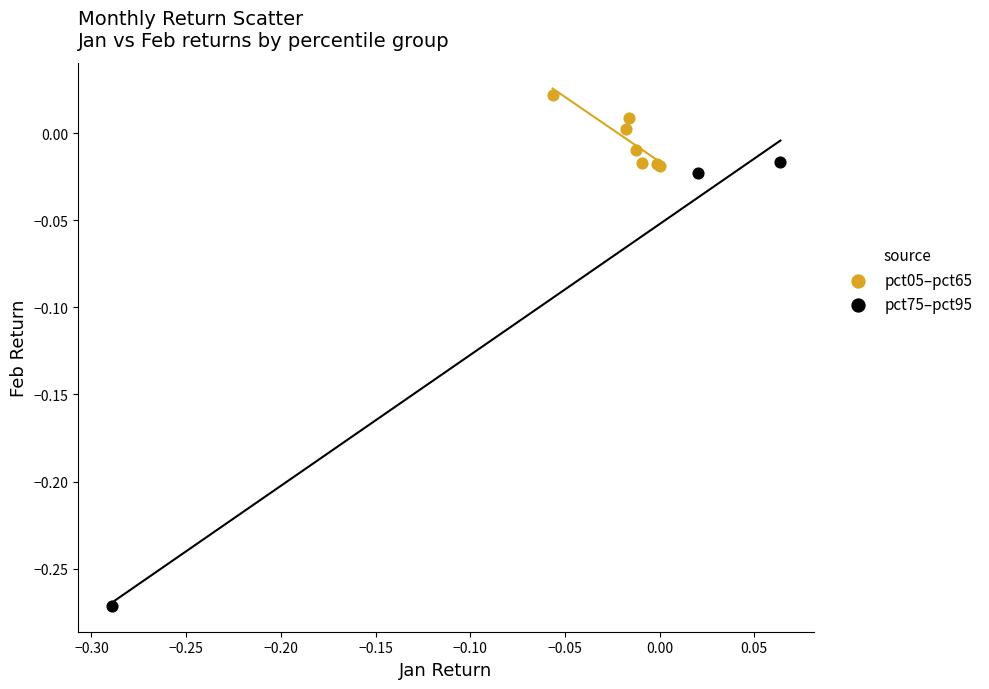

What are all the series names shown in the legend?

pct05–pct65, pct75–pct95